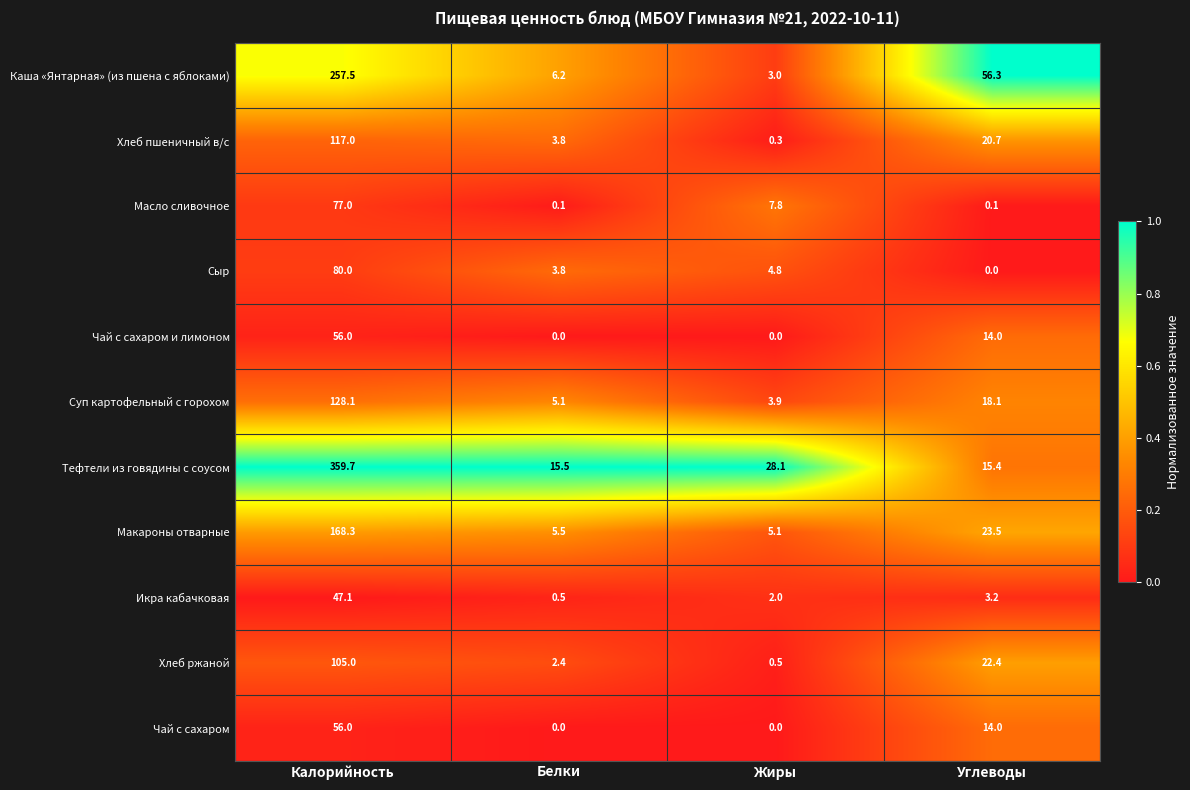

Is it true that Макароны отварные equals 23.5 at Углеводы?

True